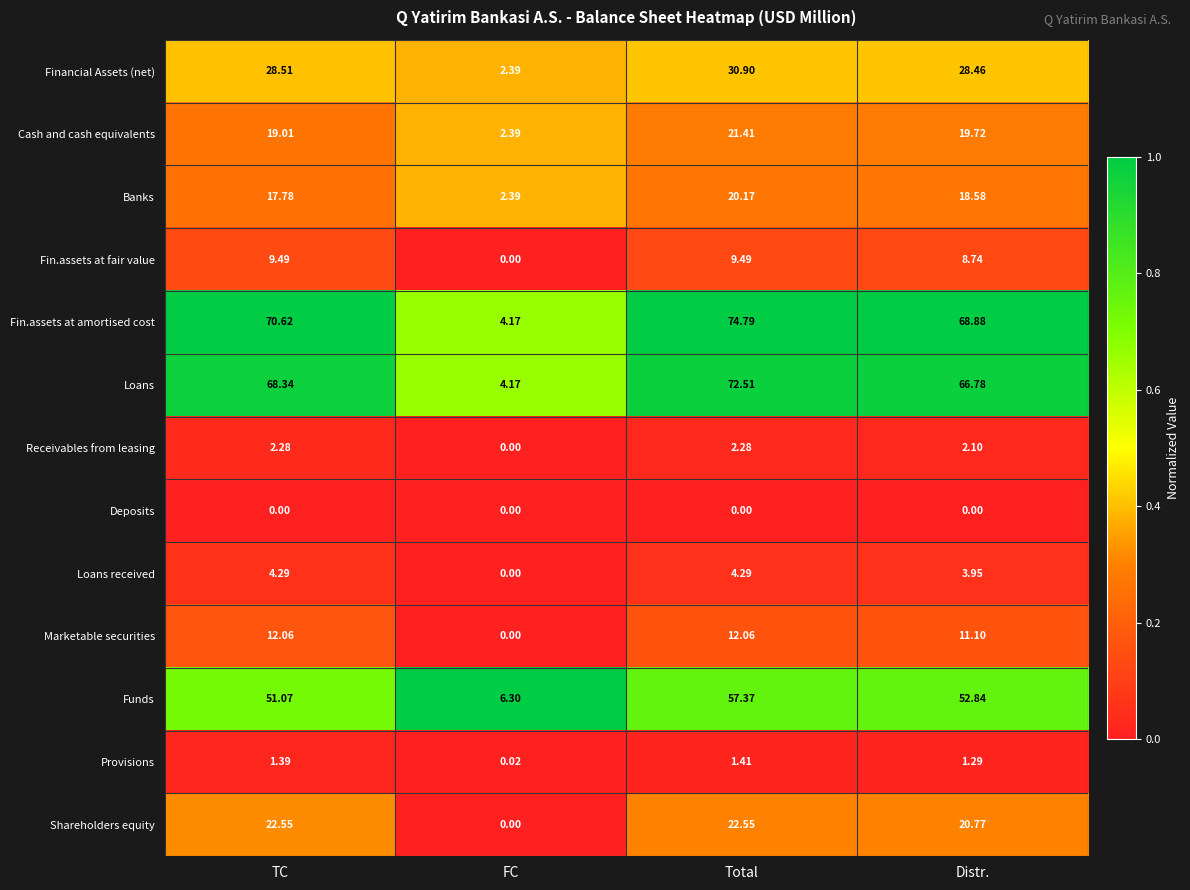

At which category does the chart reach its peak across all series?

Total